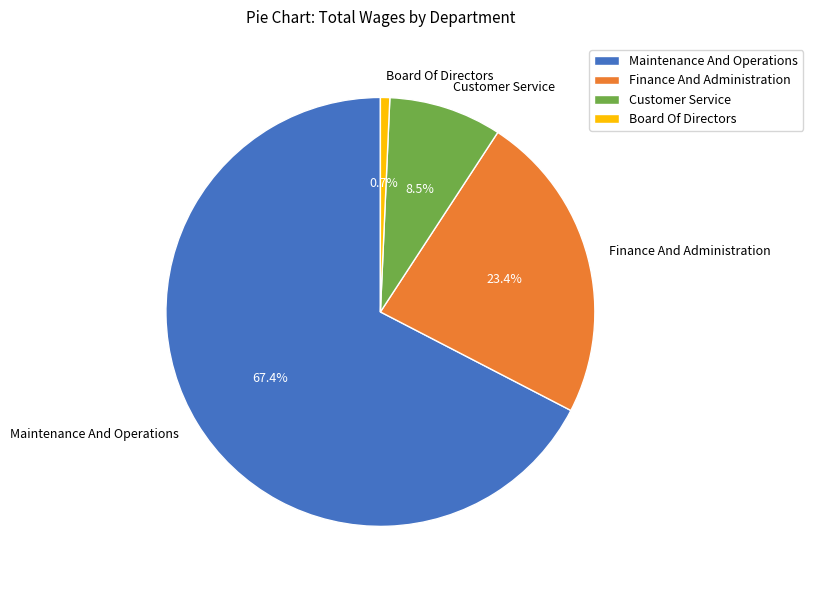

To the nearest percent, what is the combined percentage of Board Of Directors and Customer Service?

9%